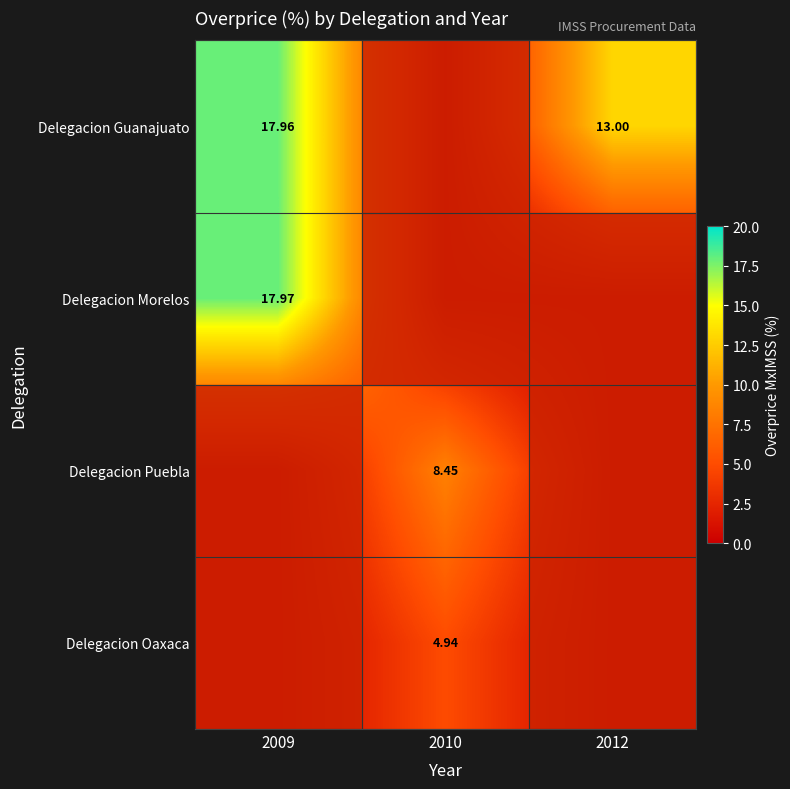

What is the sum of the Delegacion Puebla values at 2009 and 2010?

8.4